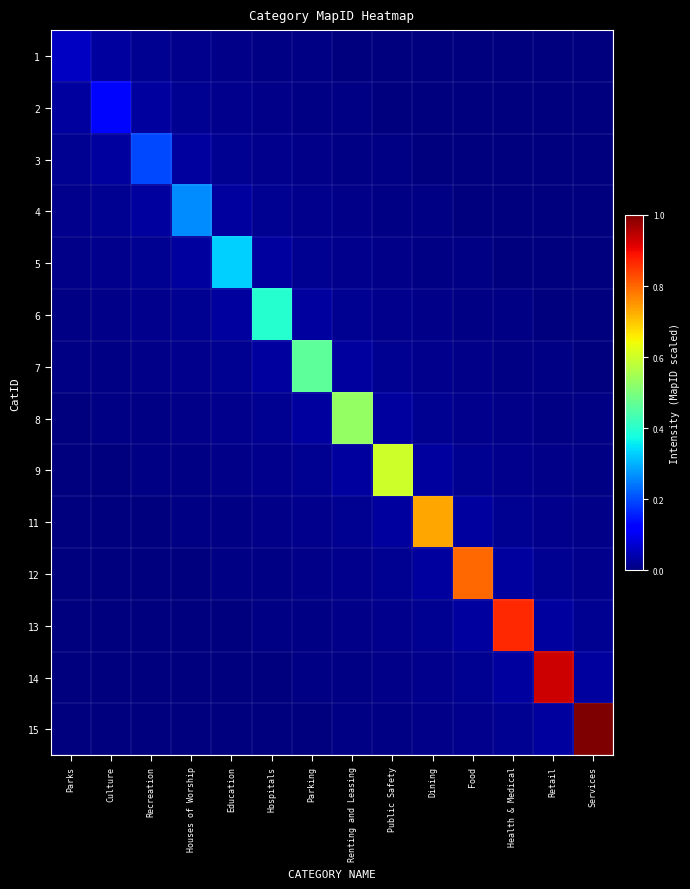

Rank the series by their maximum value, from highest to lowest.

15, 14, 13, 12, 11, 9, 8, 7, 6, 5, 4, 3, 2, 1